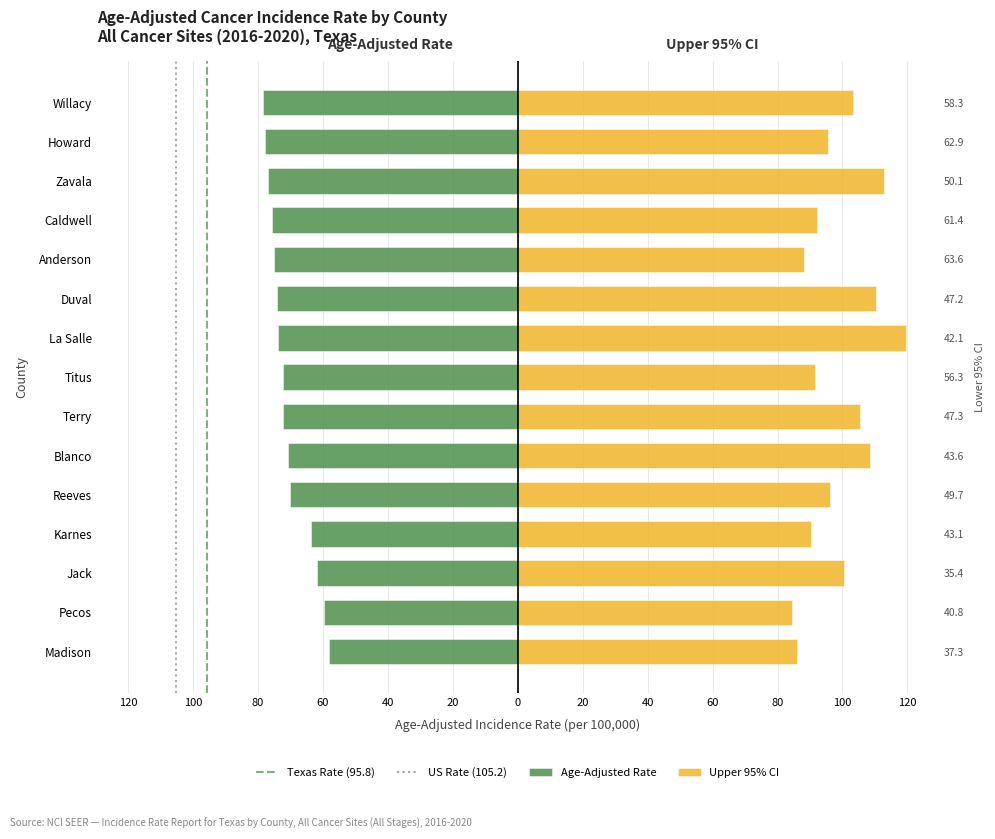

At how many categories does at least one series exceed 105?

5